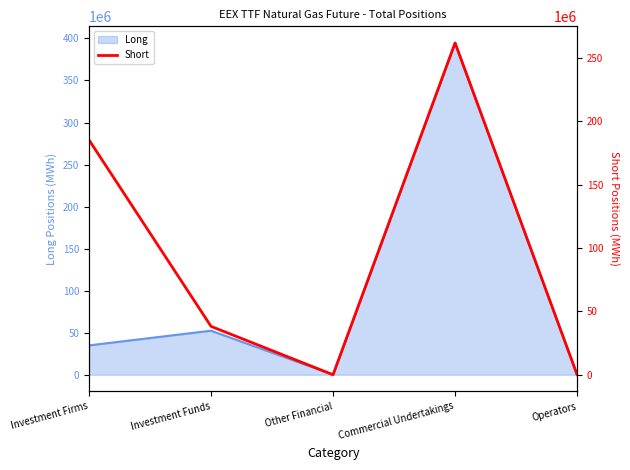

What is the label of the 5th point from the left?

Operators